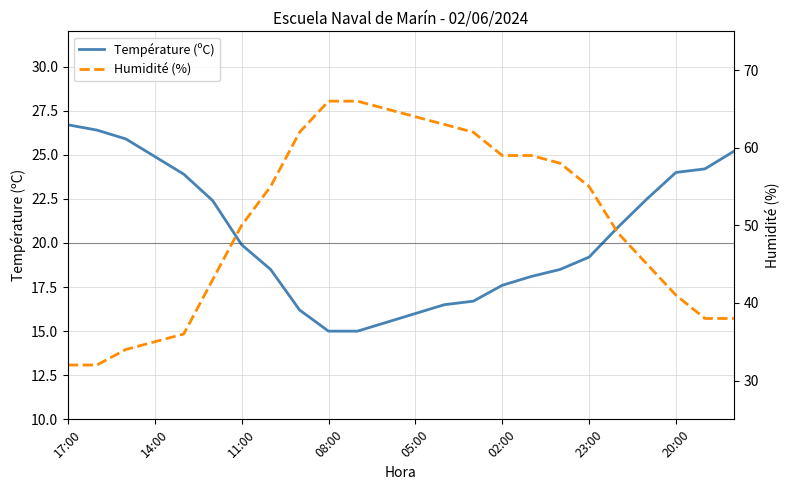

True or false: Température (ºC) has a value of 19.2 at 23:00.

True